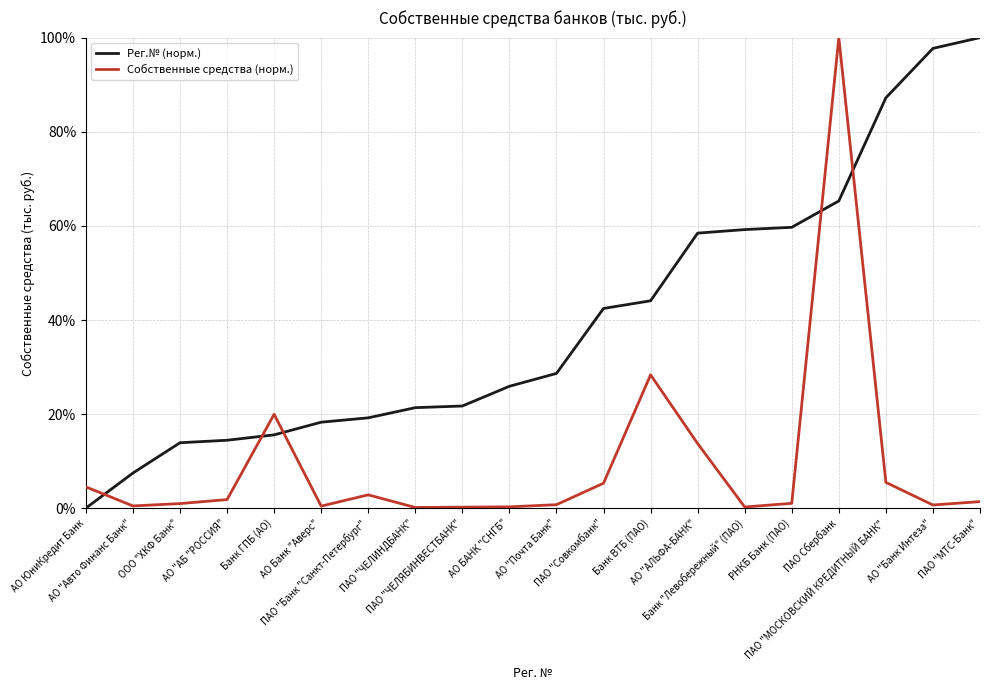

What position from the left is ПАО "Совкомбанк"?

12